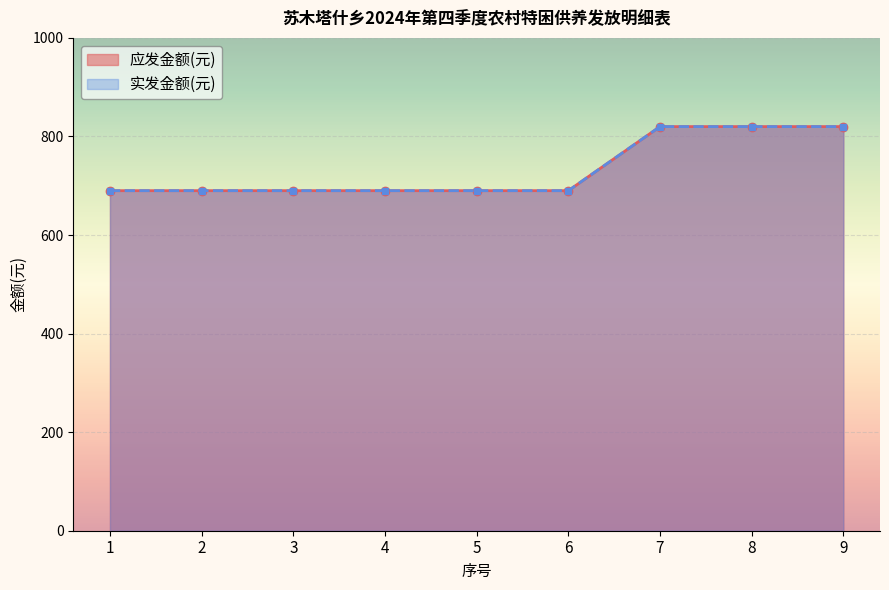

Is the value of 应发金额(元) at 5 greater than the value of 实发金额(元) at 2?

No